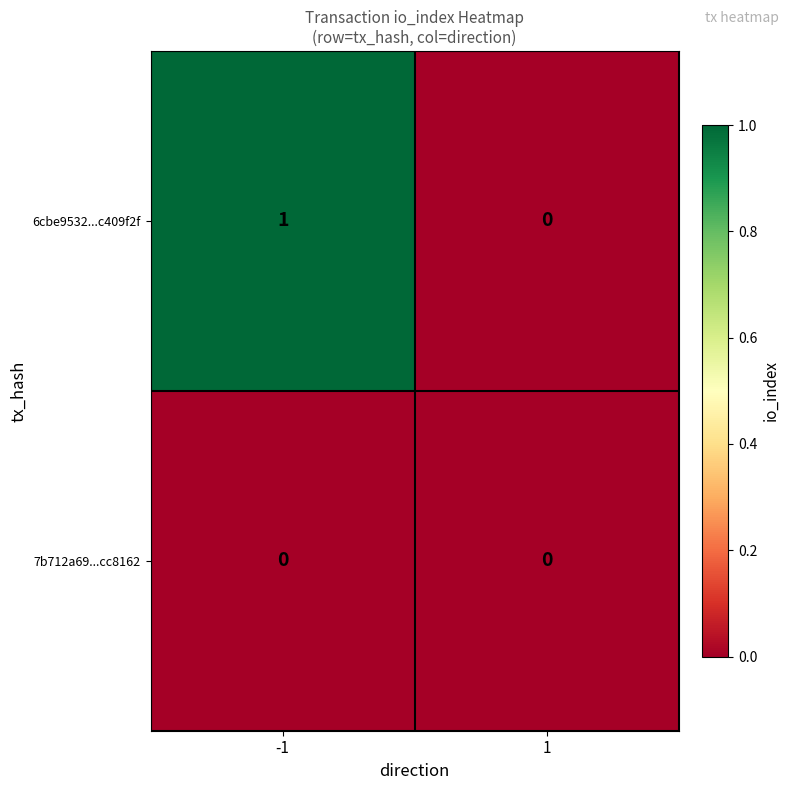

At which category is the sum across all series the highest?

-1